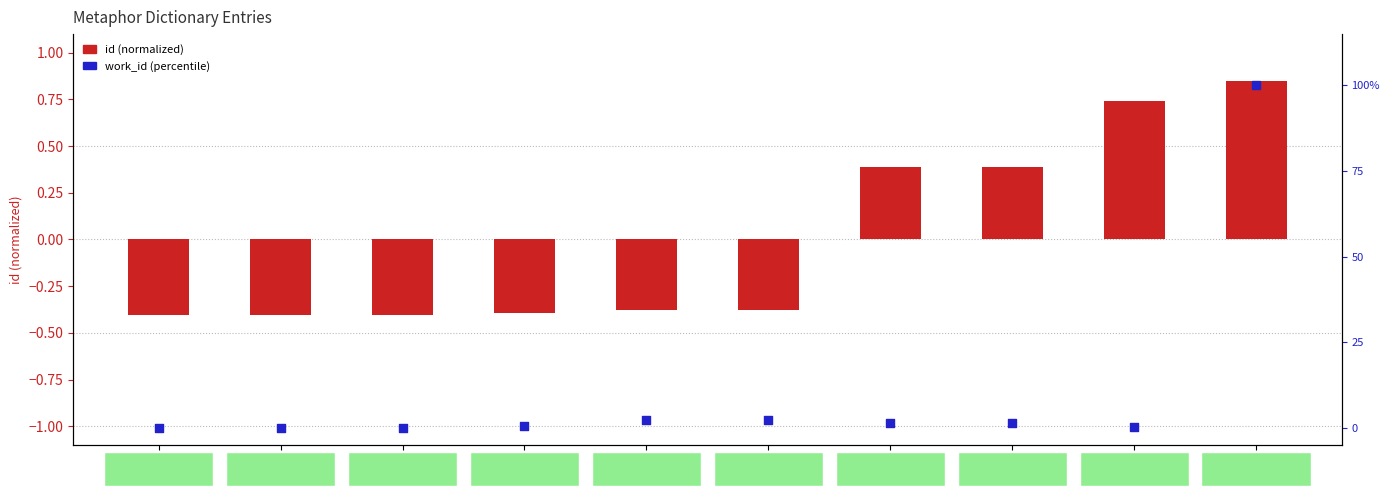

At how many categories does at least one series exceed 69?

1